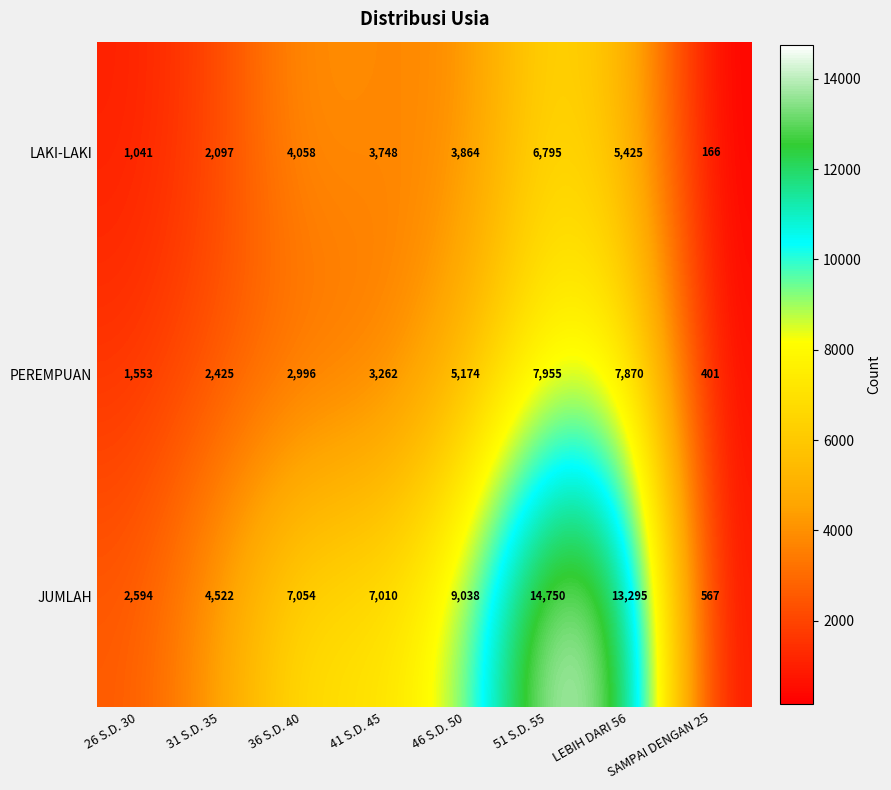

How many series are shown in this chart?

3